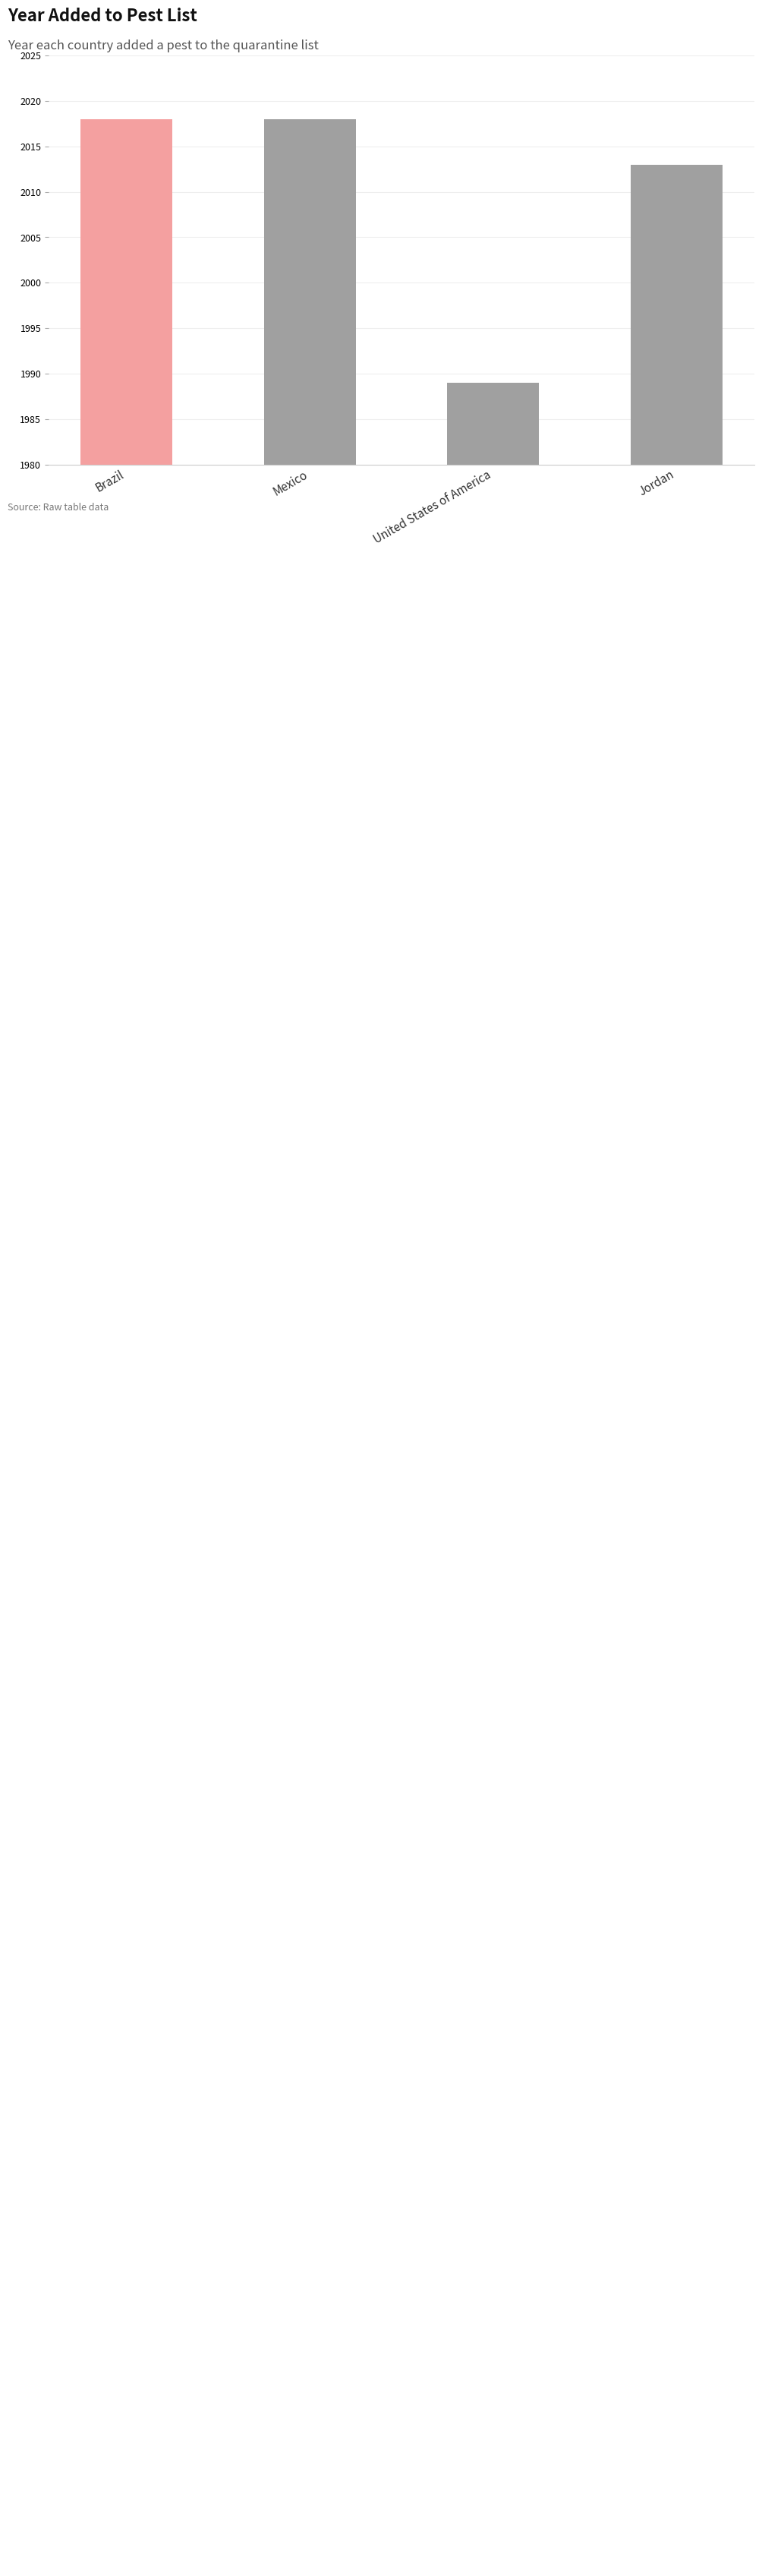

Which category has the lowest value across all series?

United States of America